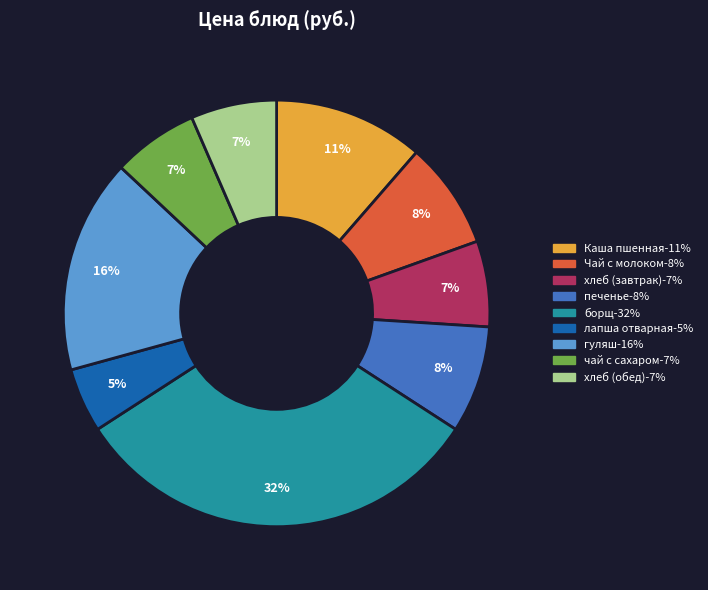

Which slice is the largest?

борщ